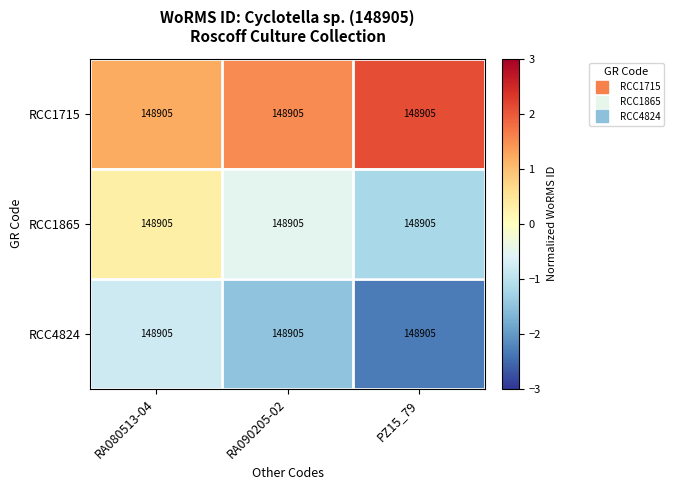

At which category is the sum across all series the highest?

RA080513-04